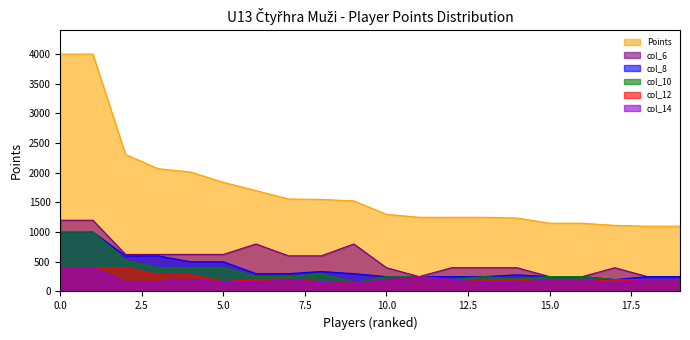

Which series has the widest spread of values?

Points